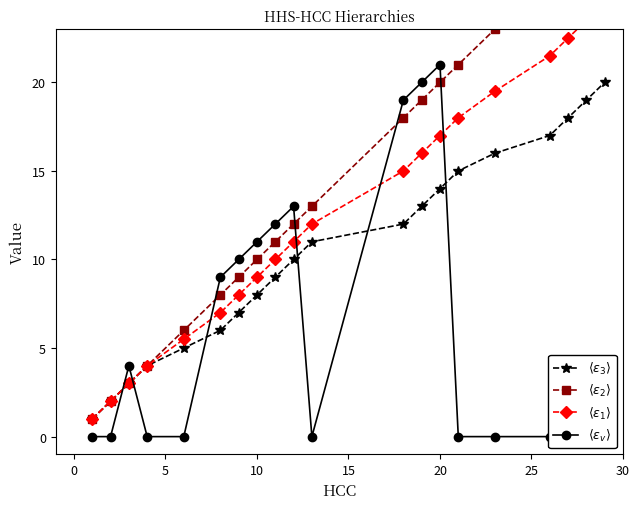

Reading left to right, list all the values displayed in this chart.

$\langle \varepsilon_3 \rangle$: 1.0	2.0	3.0	4.0	5.0	6.0	7.0	8.0	9.0	10.0	11.0	12.0	13.0	14.0	15.0	16.0	17.0	18.0	19.0	20.0
$\langle \varepsilon_2 \rangle$: 1.0	2.0	3.0	4.0	6.0	8.0	9.0	10.0	11.0	12.0	13.0	18.0	19.0	20.0	21.0	23.0	26.0	27.0	28.0	29.0
$\langle \varepsilon_1 \rangle$: 1.0	2.0	3.0	4.0	5.5	7.0	8.0	9.0	10.0	11.0	12.0	15.0	16.0	17.0	18.0	19.5	21.5	22.5	23.5	24.5
$\langle \varepsilon_v \rangle$: 0.0	0.0	4.0	0.0	0.0	9.0	10.0	11.0	12.0	13.0	0.0	19.0	20.0	21.0	0.0	0.0	0.0	0.0	0.0	0.0